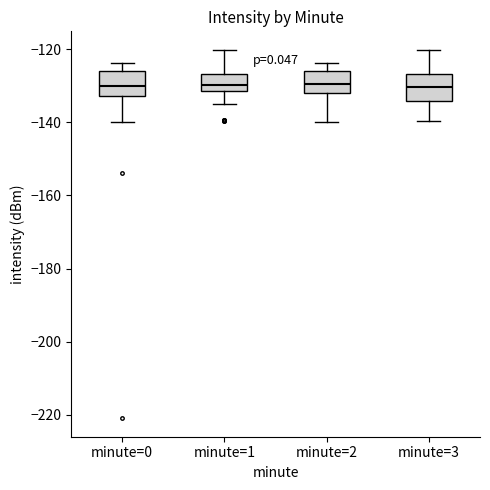

Where does the lower whisker of the box for minute=0 end on the y-axis? The values are not printed on the chart, so give them approximately, as read against the axis.

-140